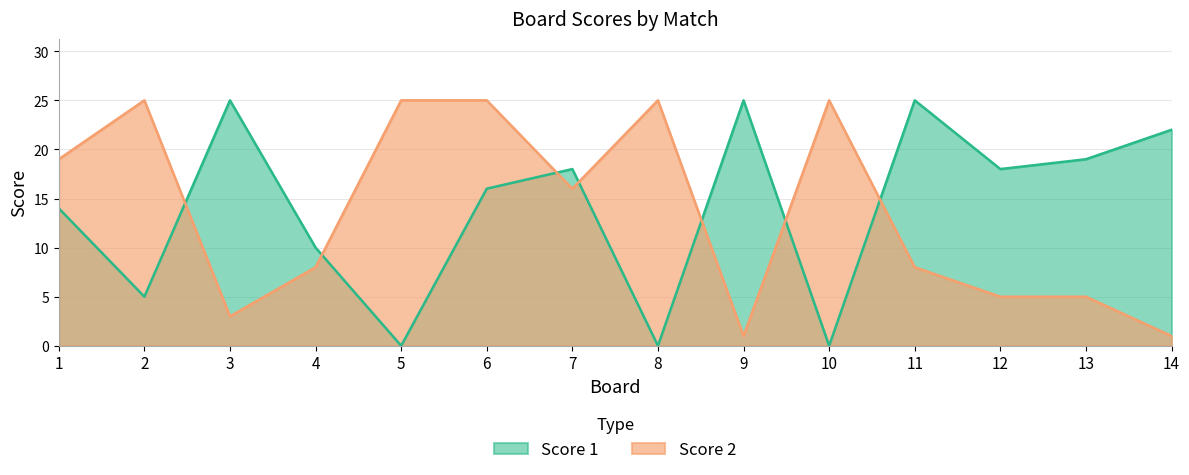

Where does the Score 1 series first go above 18?

3